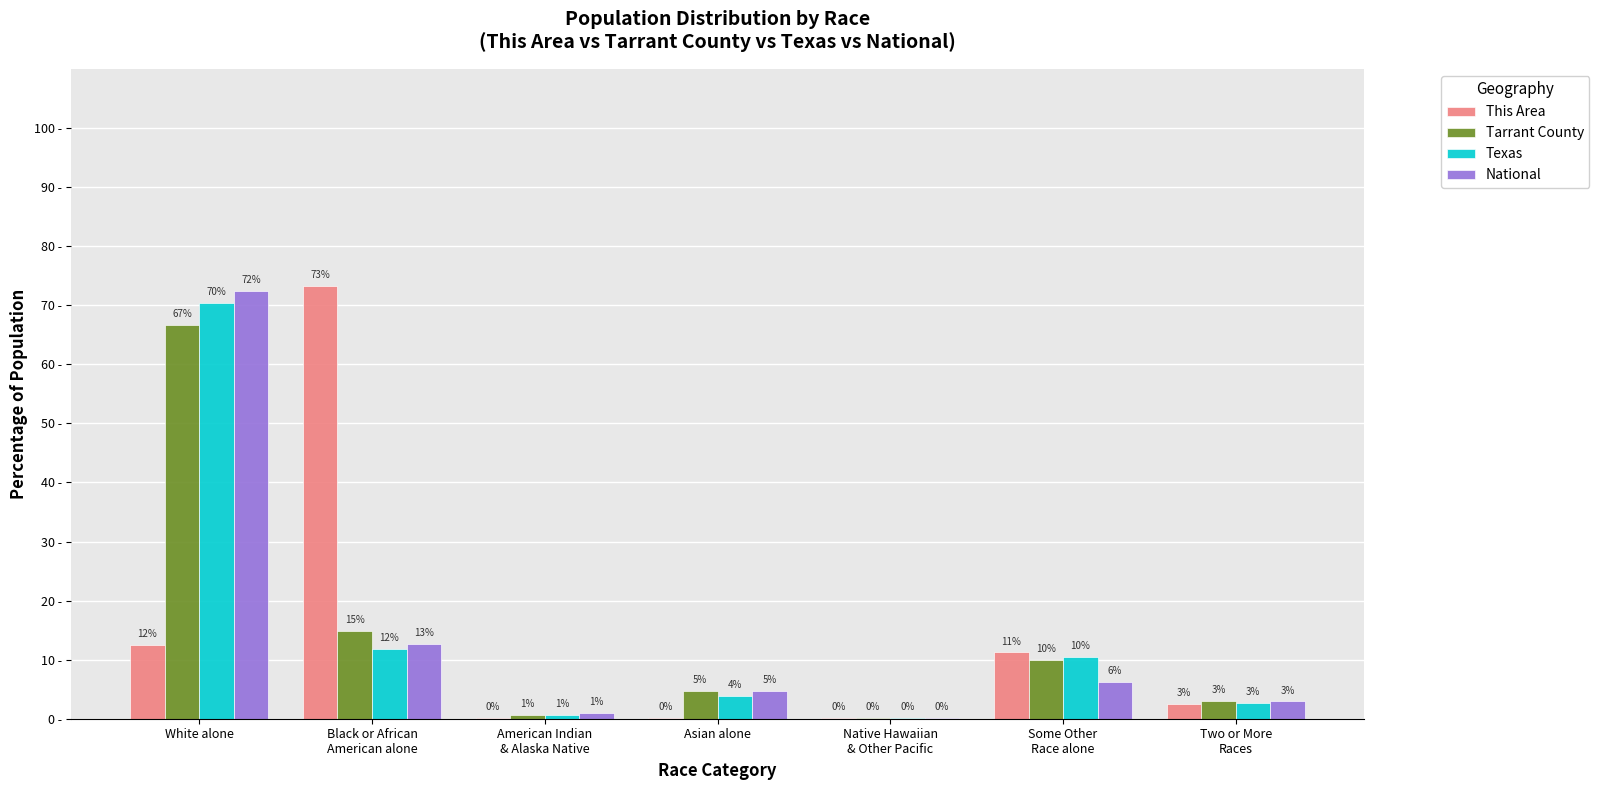

What are all the series names shown in the legend?

This Area, Tarrant County, Texas, National